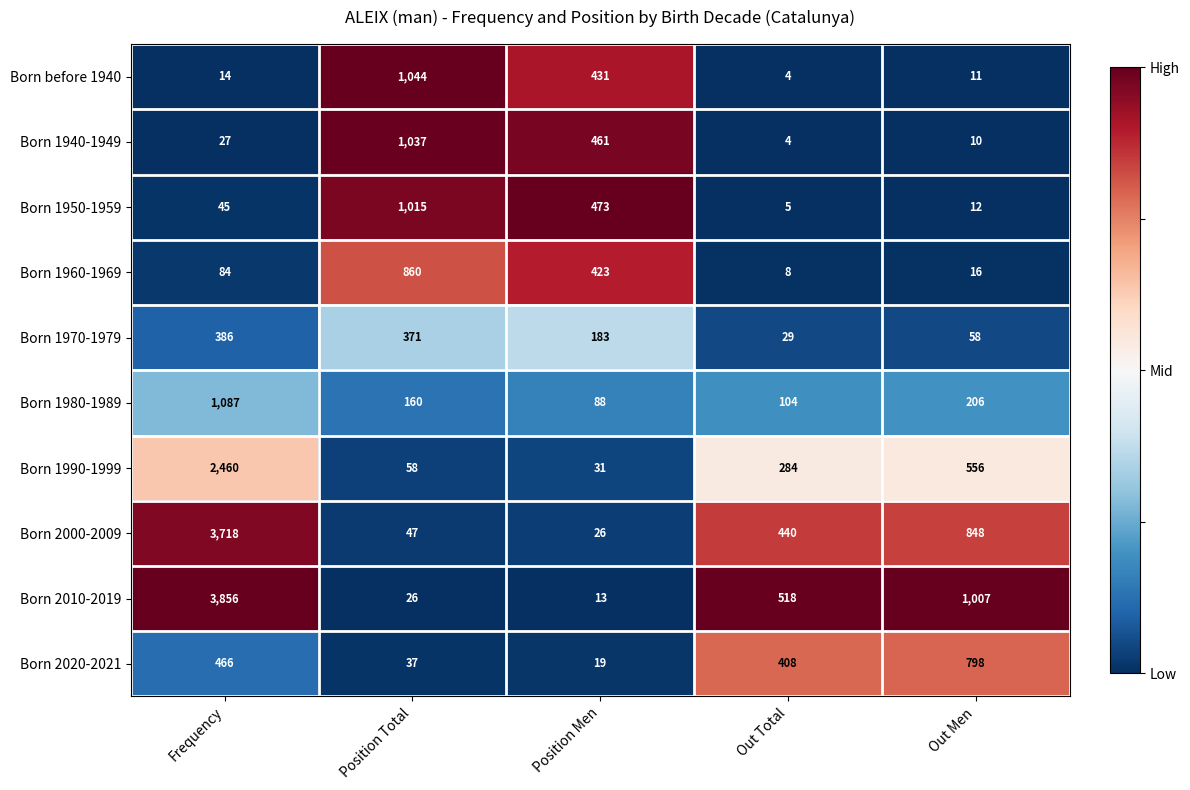

What is the total value across all series at Out Total?

1804